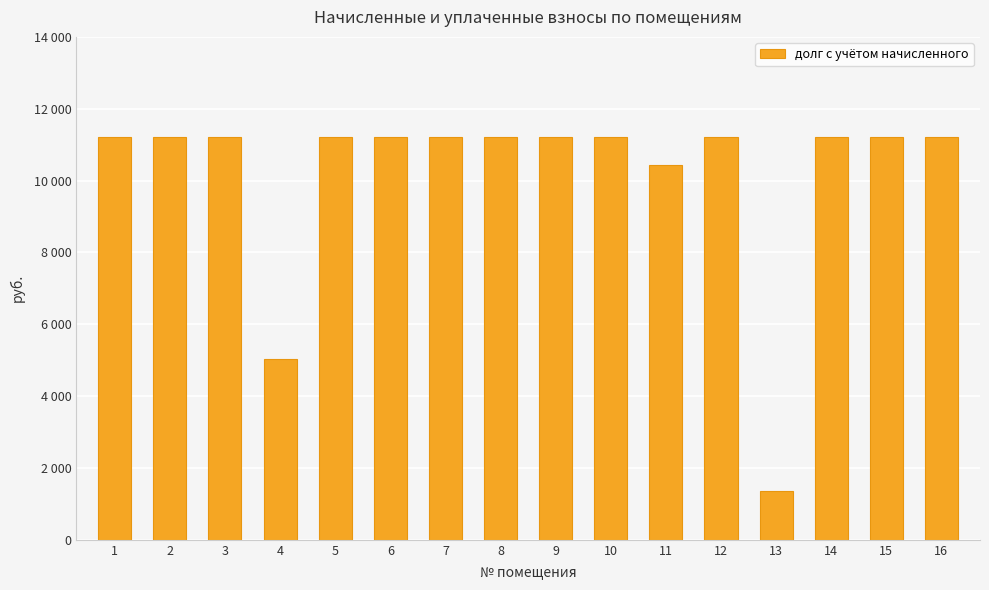

What is the approximate value at 14?

11220.0